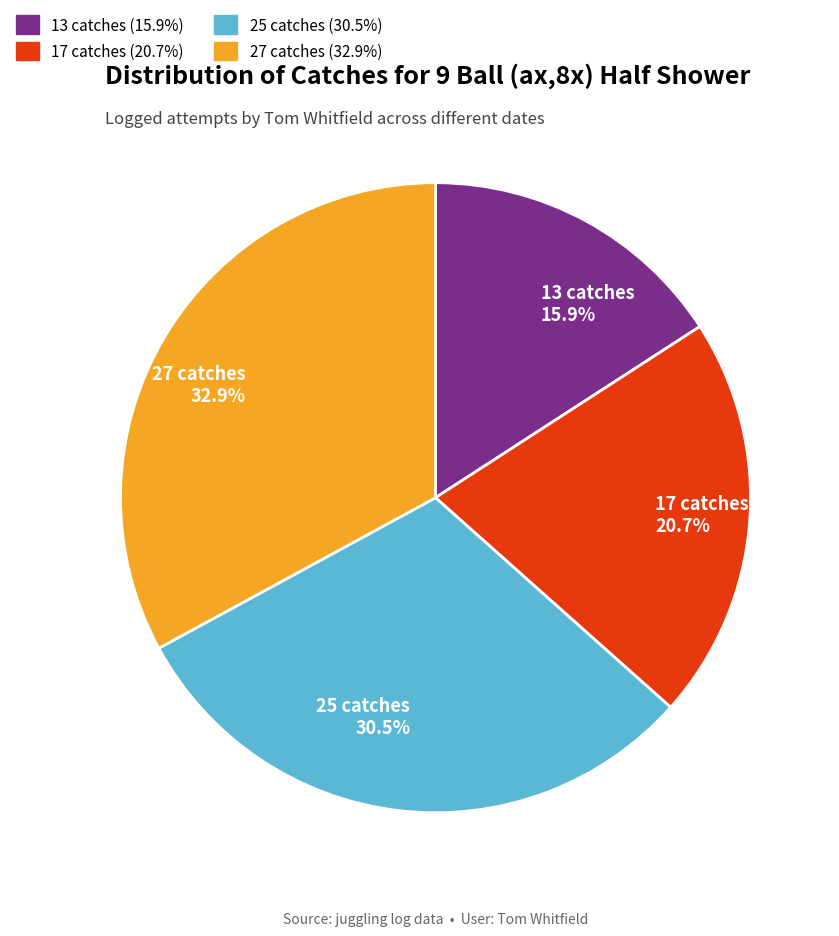

Does any single category account for the majority?

No